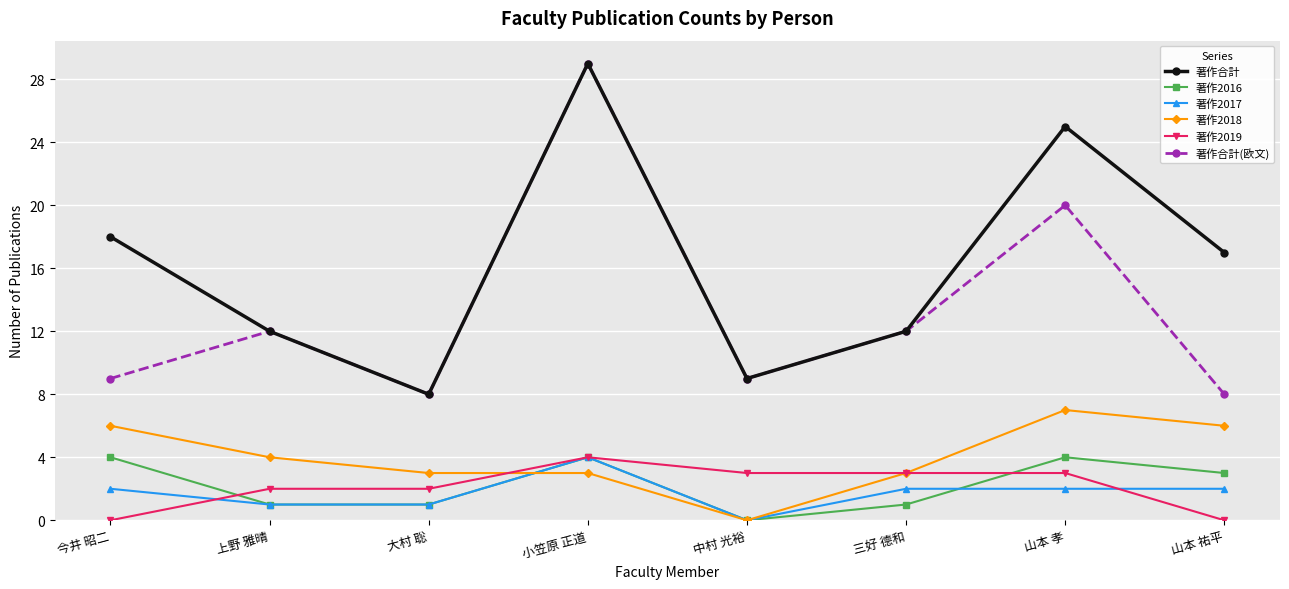

What is the value of the 著作2018 point at the 8th from the left?

6